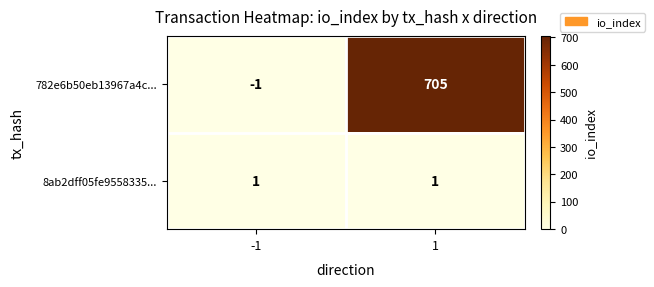

What is the greatest value displayed?

705